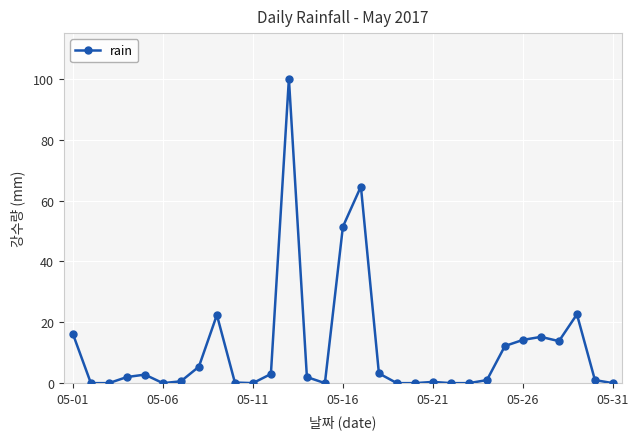

How many lines are shown in the chart?

1